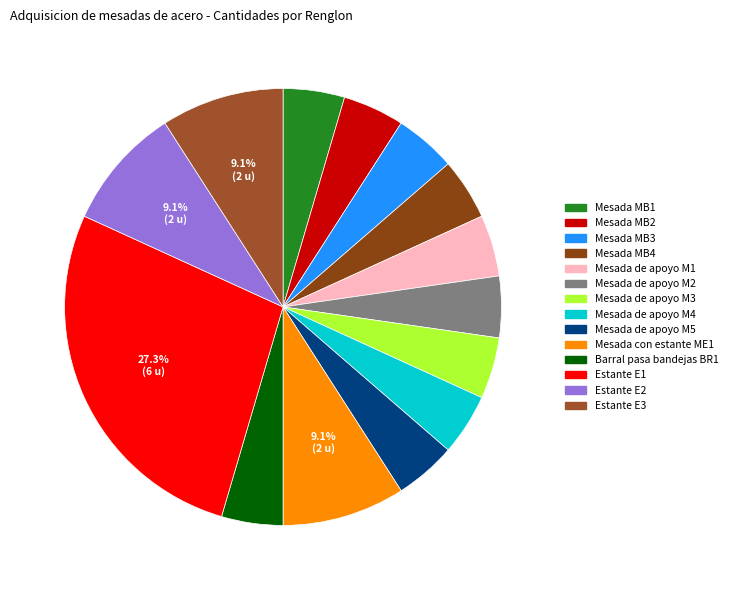

Is Mesada con estante ME1 the majority of the pie?

No